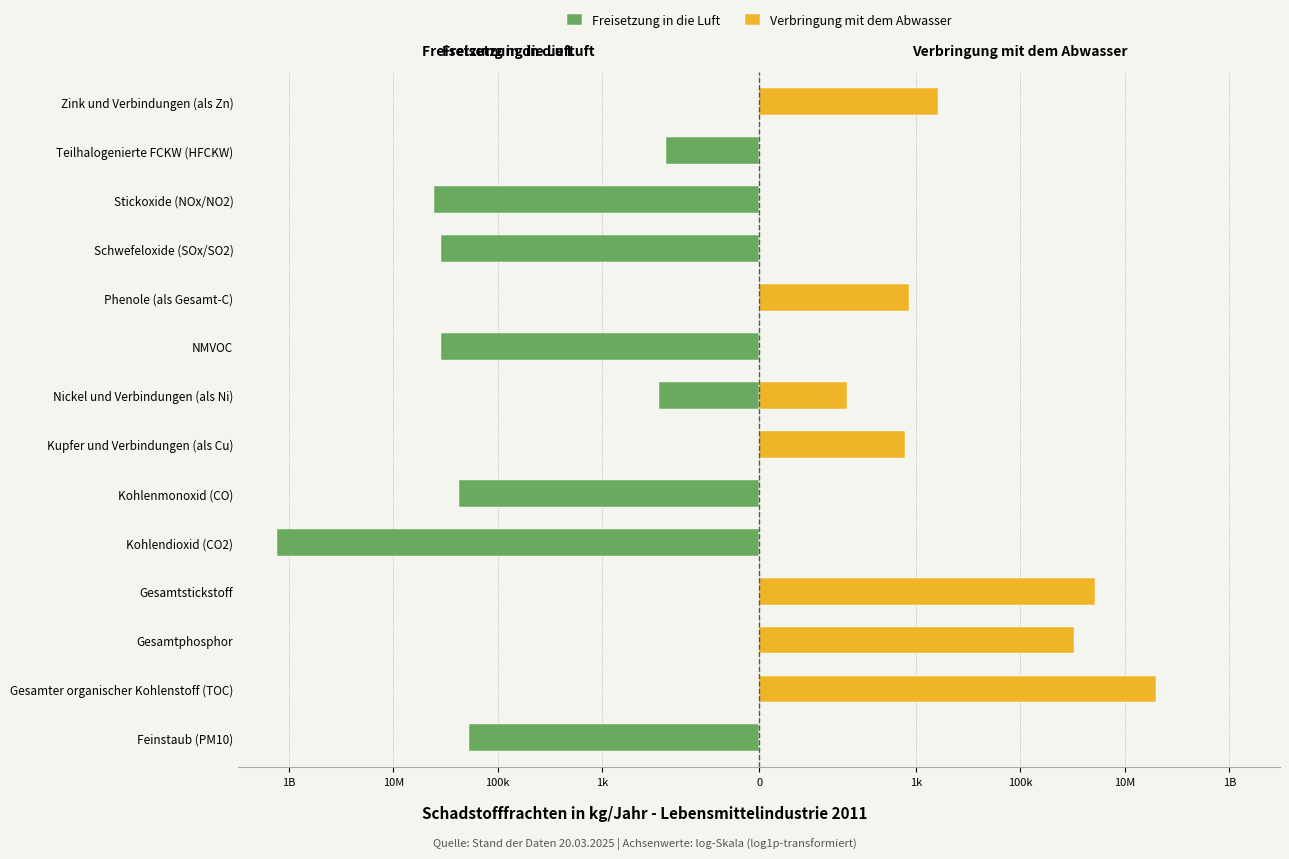

Is it true that Freisetzung in die Luft equals -1.0 at Teilhalogenierte FCKW (HFCKW)?

False